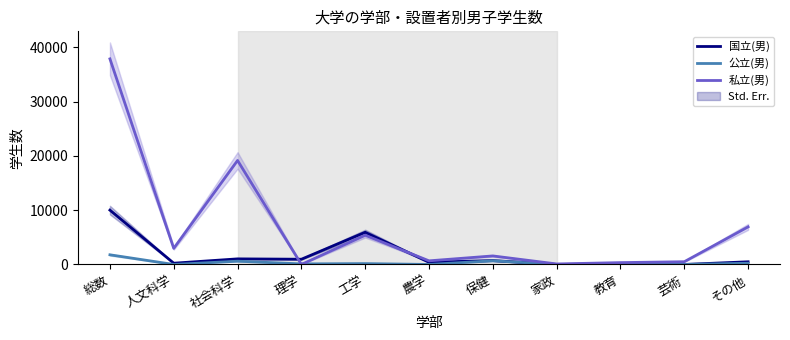

How many series are shown in this chart?

3